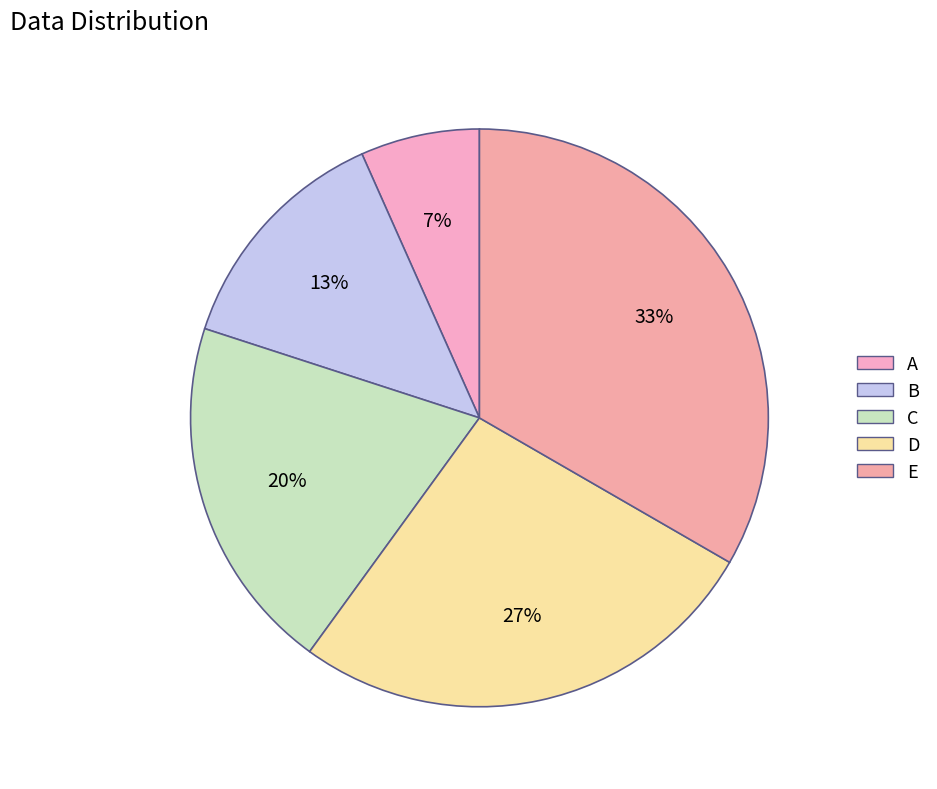

Which slice is the smallest?

A